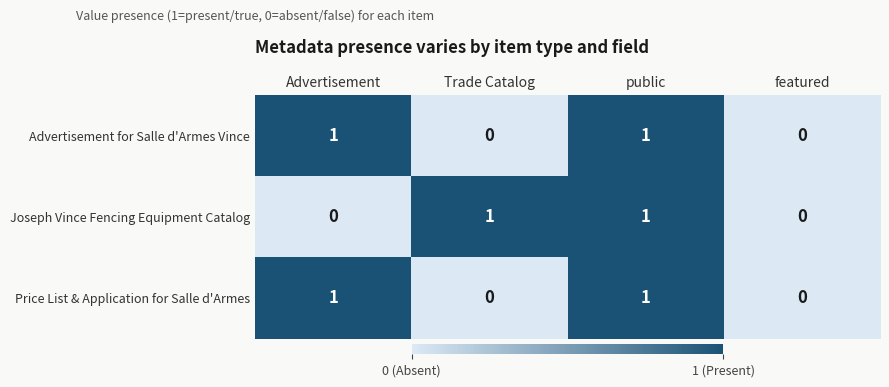

At which category is the sum across all series the highest?

public